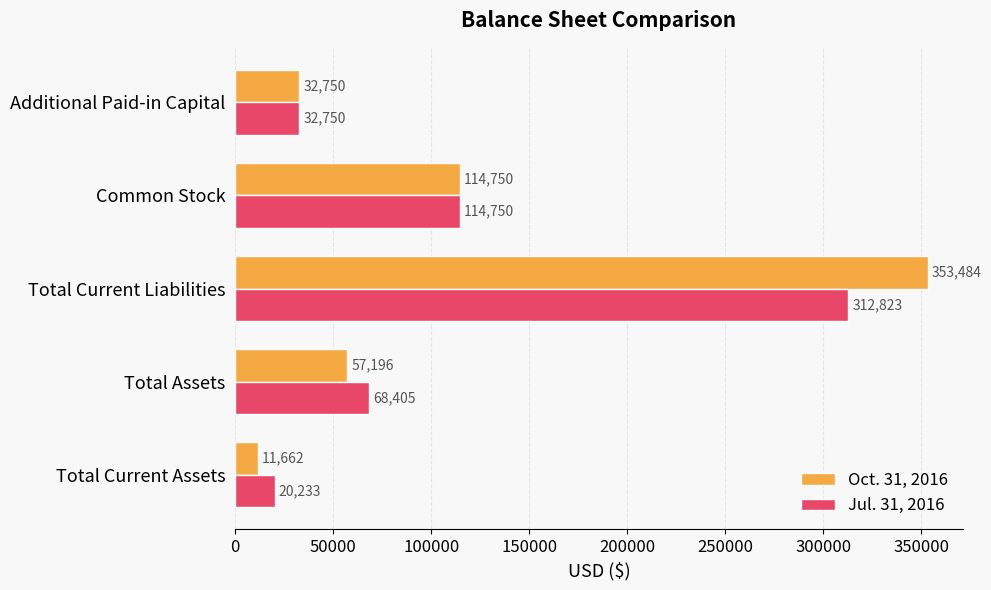

Where is Jul. 31, 2016 nearest to the value 166528?

Common Stock